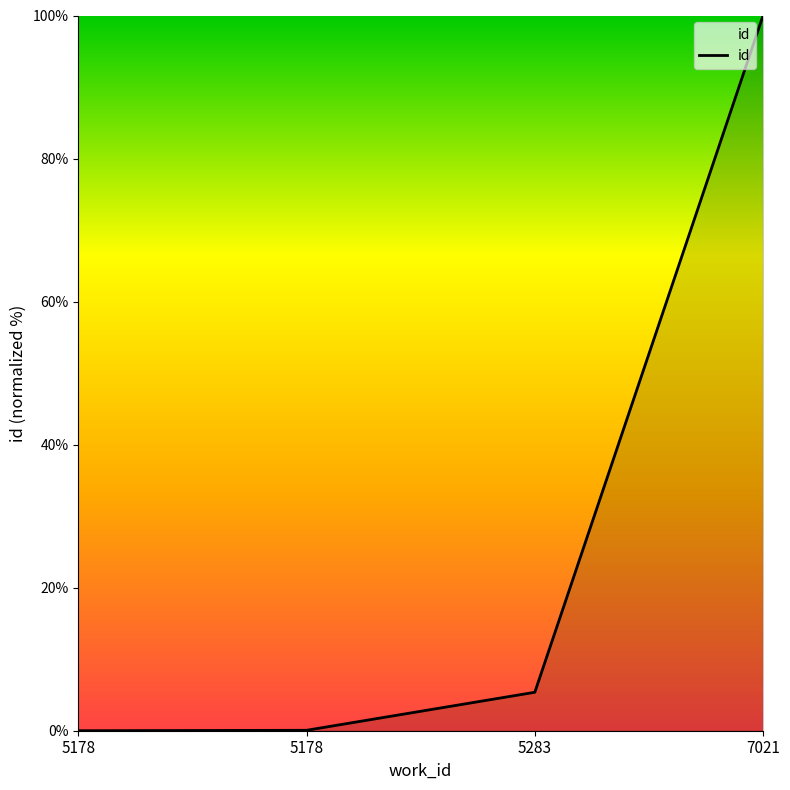

What is the difference between the second highest and second lowest values?

5.3